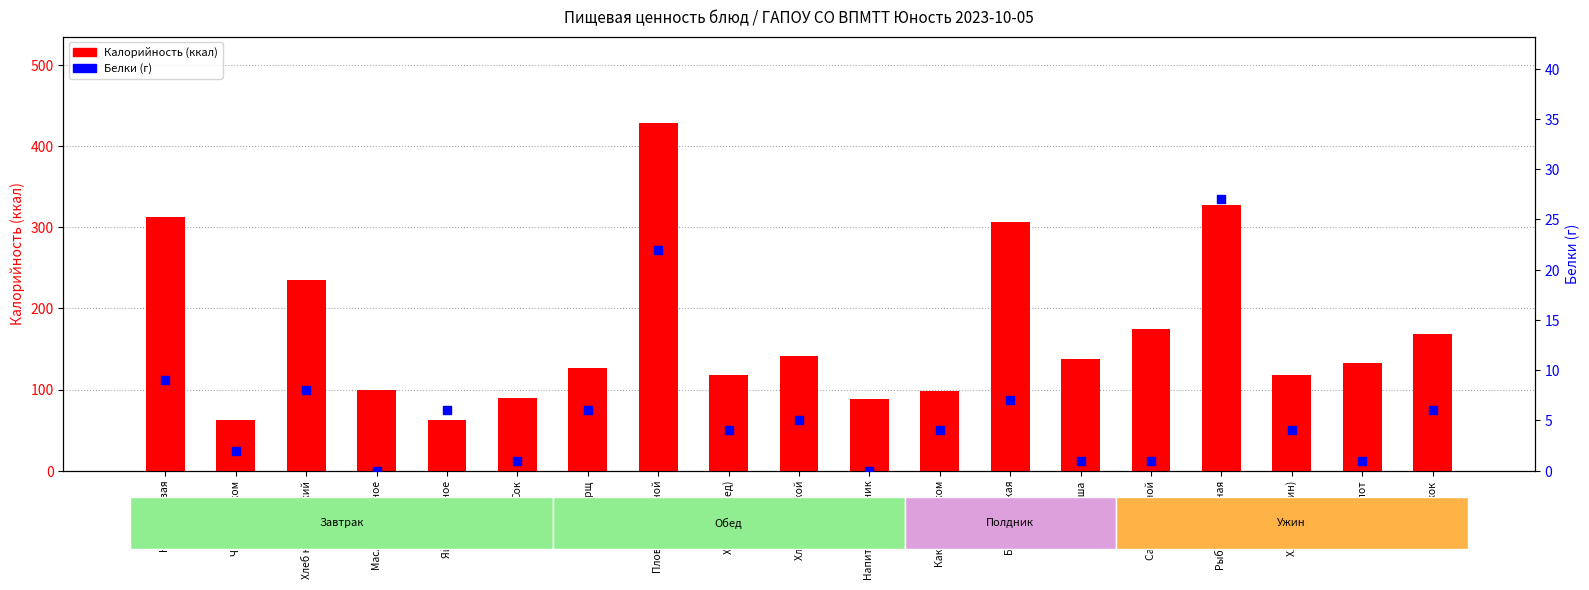

At how many categories does at least one series exceed 316?

2